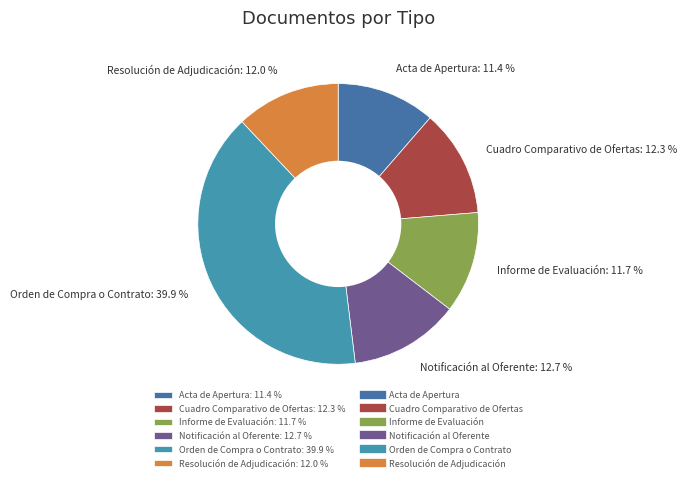

What is the ratio of the value at Resolución de Adjudicación: 12.0 % to the value at Cuadro Comparativo de Ofertas: 12.3 %?

1.0